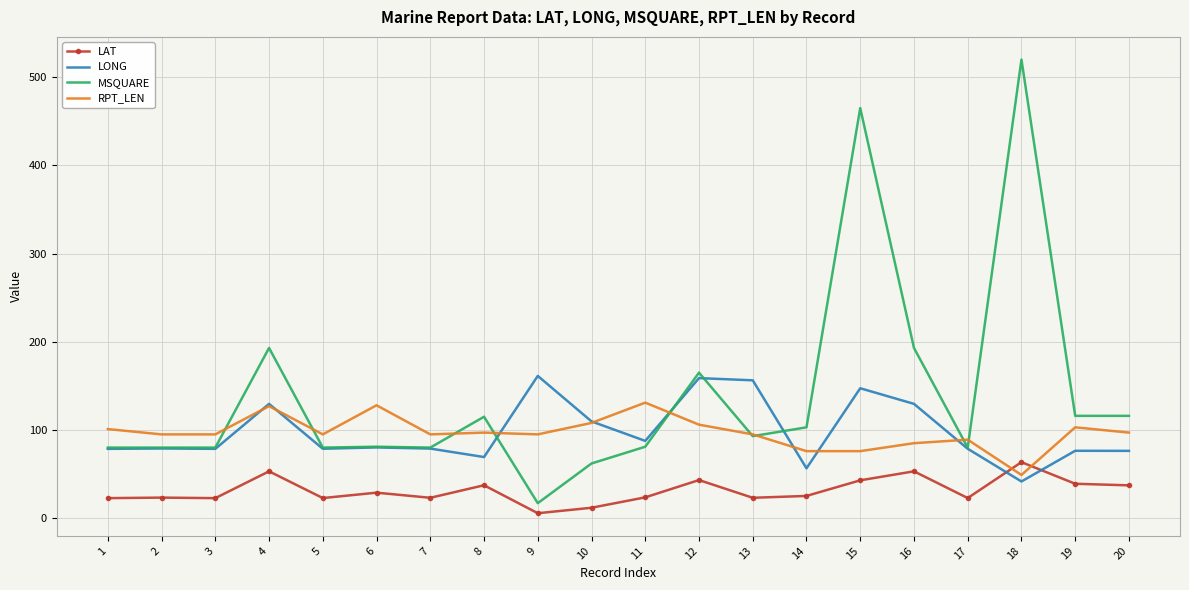

True or false: LAT has more than 2 points higher than both neighbors.

True